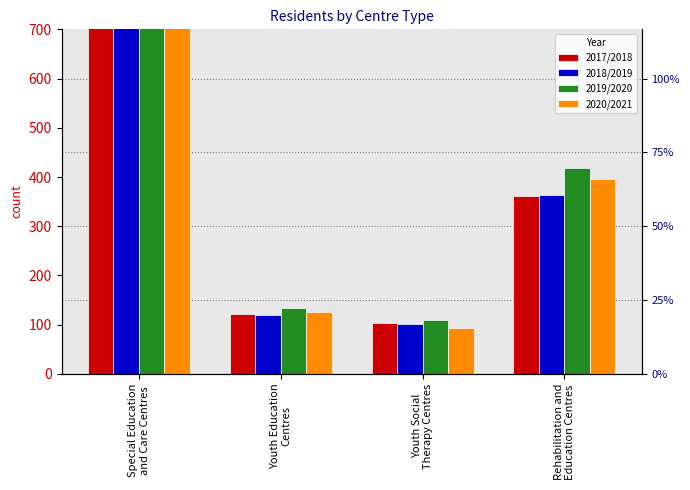

What is the total value across all series at Special Education
and Care Centres?

3187